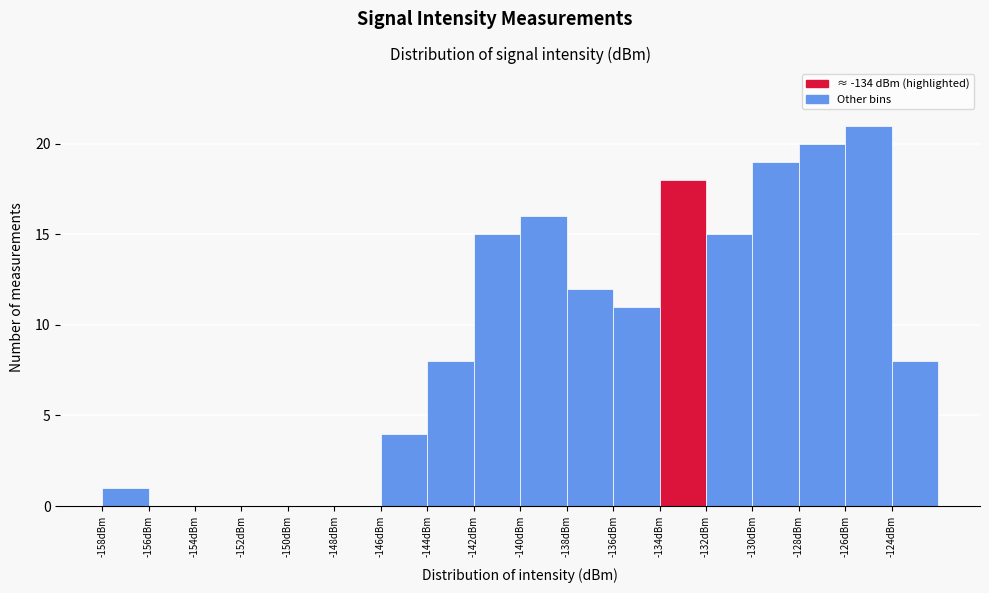

Reading left to right, list every bar in this chart as the range it spans on the x-axis followed by its height. The values are not printed on the chart, so give them approximately, as read against the axis.

-158 to -156: 1
-156 to -154: 0
-154 to -152: 0
-152 to -150: 0
-150 to -148: 0
-148 to -146: 0
-146 to -144: 4
-144 to -142: 8
-142 to -140: 15
-140 to -138: 16
-138 to -136: 12
-136 to -134: 11
-134 to -132: 18
-132 to -130: 15
-130 to -128: 19
-128 to -126: 20
-126 to -124: 21
-124 to -122: 8